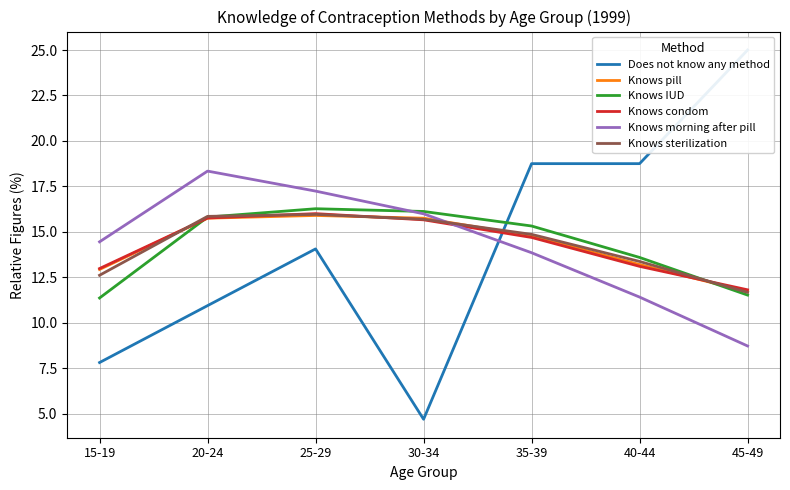

Reading right to left, extract all data points from this chart.

Does not know any method: 25.0	18.8	18.8	4.7	14.1	10.9	7.8
Knows pill: 11.7	13.2	14.8	15.8	15.9	15.8	12.9
Knows IUD: 11.5	13.6	15.3	16.1	16.3	15.8	11.4
Knows condom: 11.8	13.1	14.7	15.7	16.0	15.8	13.0
Knows morning after pill: 8.7	11.4	13.8	16.0	17.2	18.3	14.4
Knows sterilization: 11.7	13.4	14.9	15.7	16.0	15.8	12.6